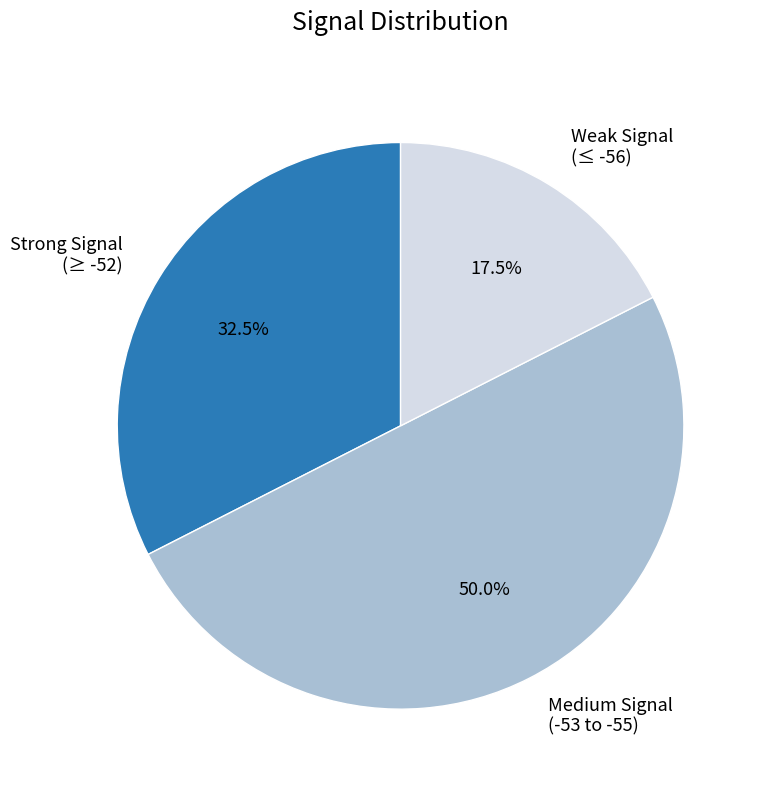

How many slices are in this pie chart?

3